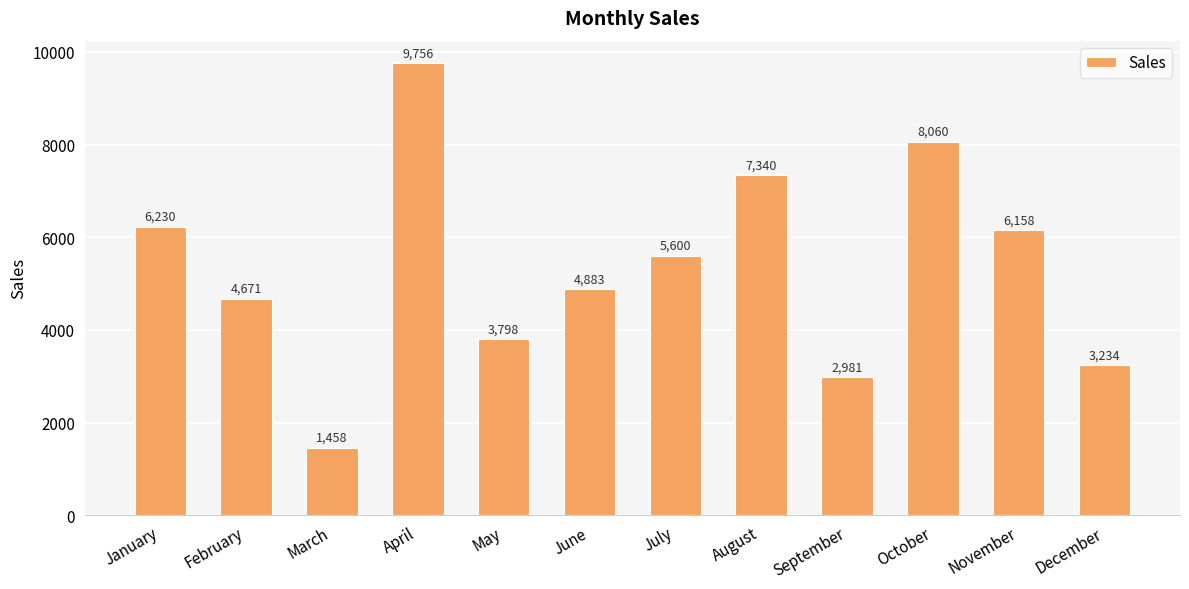

What is the difference between the maximum and minimum values?

8298